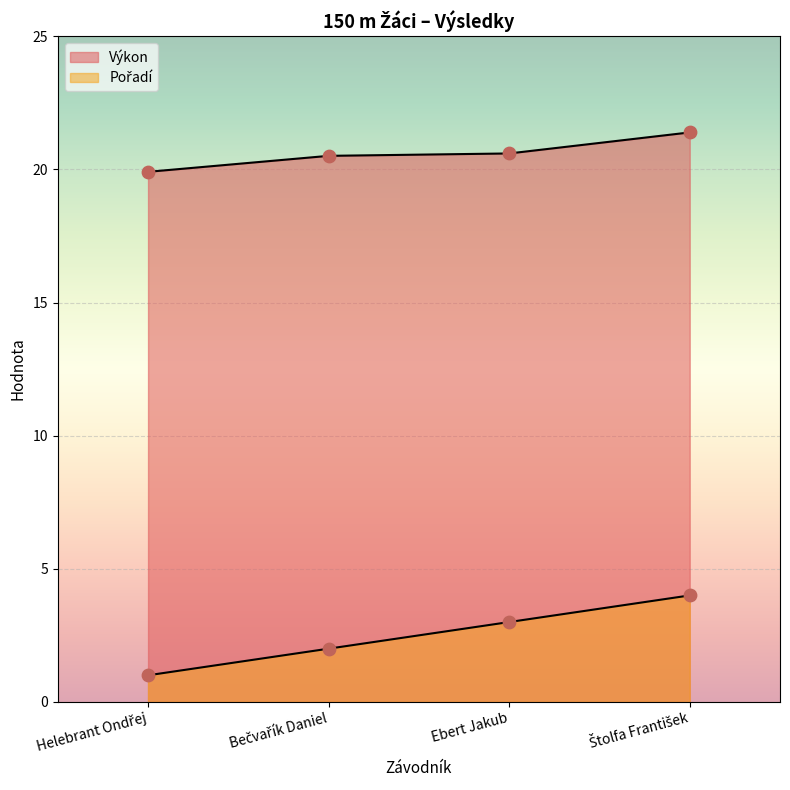

Which series reaches the maximum Y coordinate?

Výkon